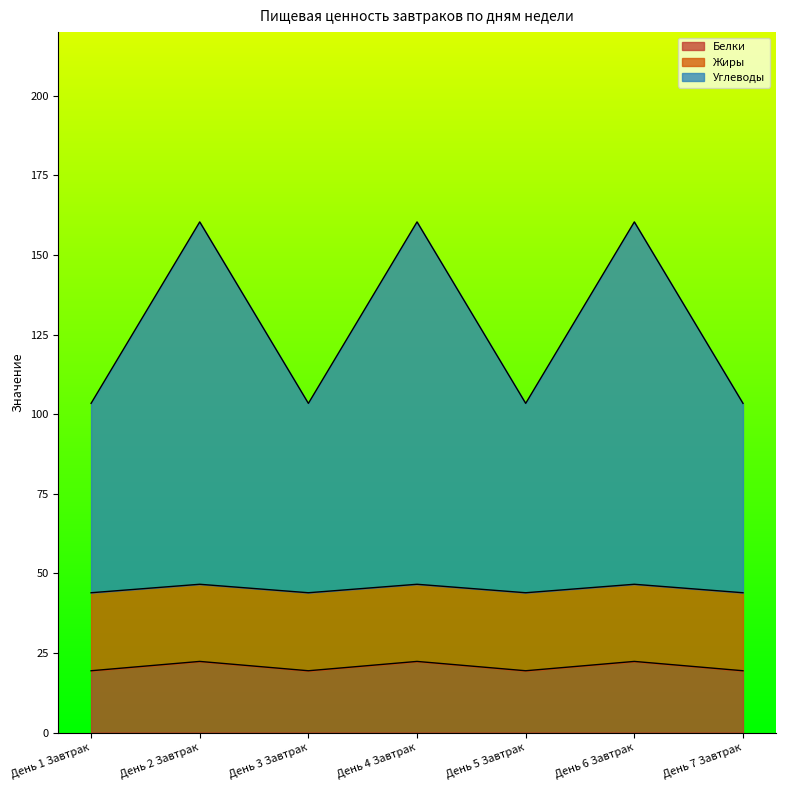

Is it true that Белки equals 19.4 at День 5 Завтрак?

True